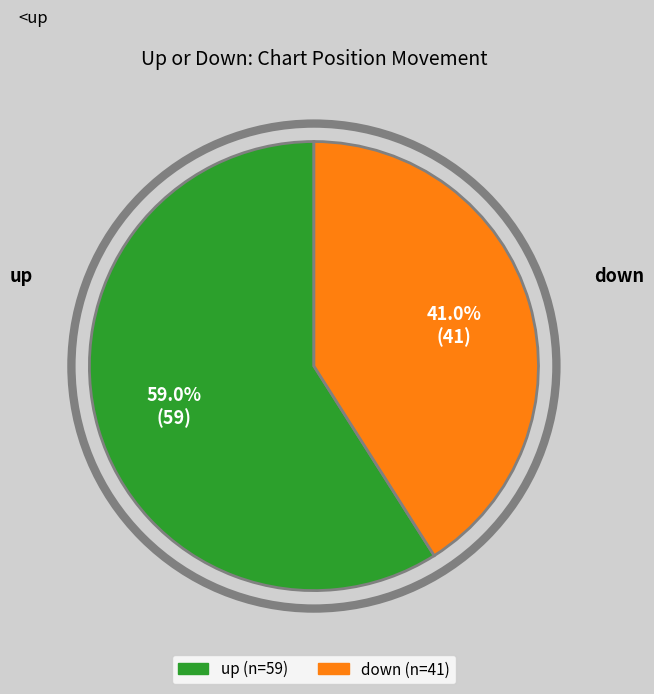

How many slices are in this pie chart?

2